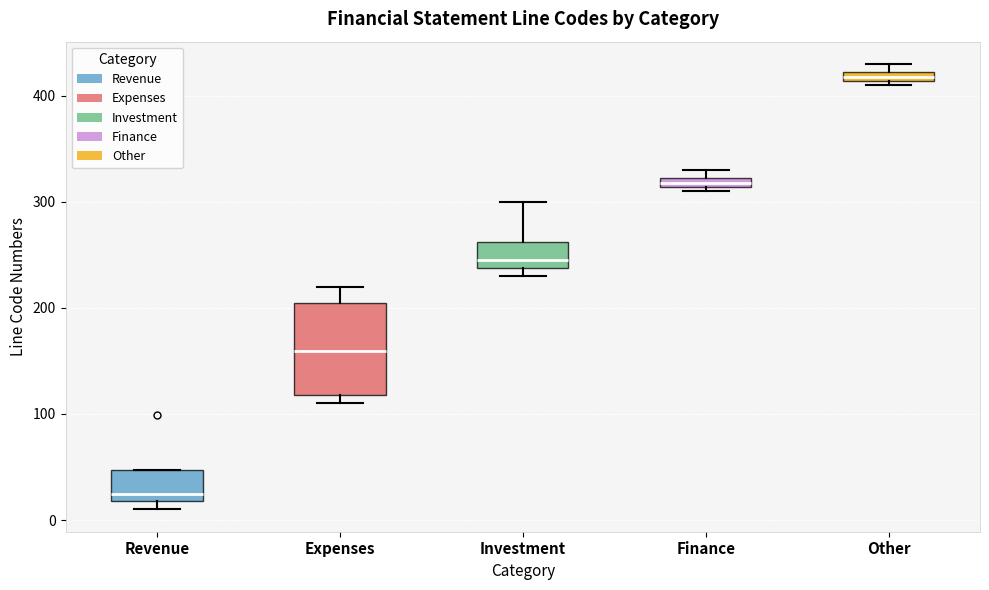

Which box's median line is the highest?

Other